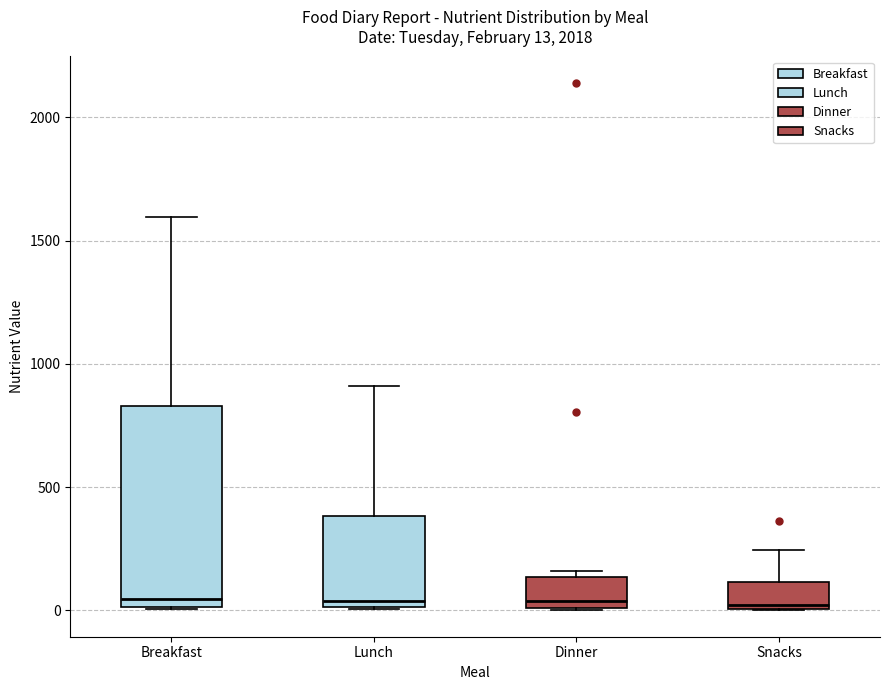

Which box is the tallest, from its lower edge to its upper edge?

Breakfast